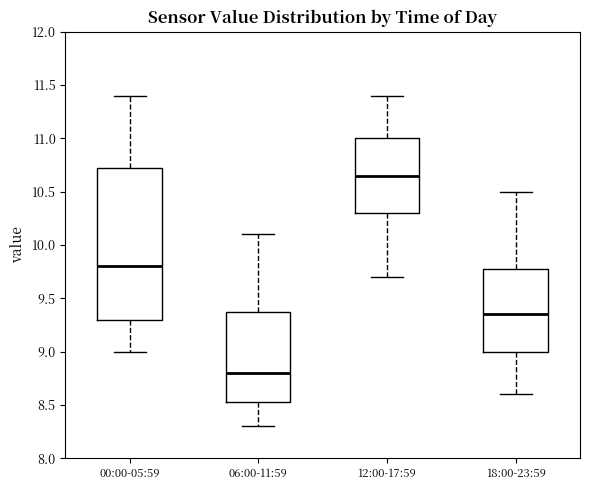

Reading left to right, read every box against the y-axis: the position of its median line, the range the box covers, and the ends of its whiskers. The values are not printed on the chart, so give them approximately, as read against the axis.

00:00-05:59: median 9.80, box 9.30 to 10.75, whiskers 9.00 to 11.40
06:00-11:59: median 8.80, box 8.55 to 9.40, whiskers 8.30 to 10.10
12:00-17:59: median 10.65, box 10.30 to 11.00, whiskers 9.70 to 11.40
18:00-23:59: median 9.35, box 9.00 to 9.80, whiskers 8.60 to 10.50